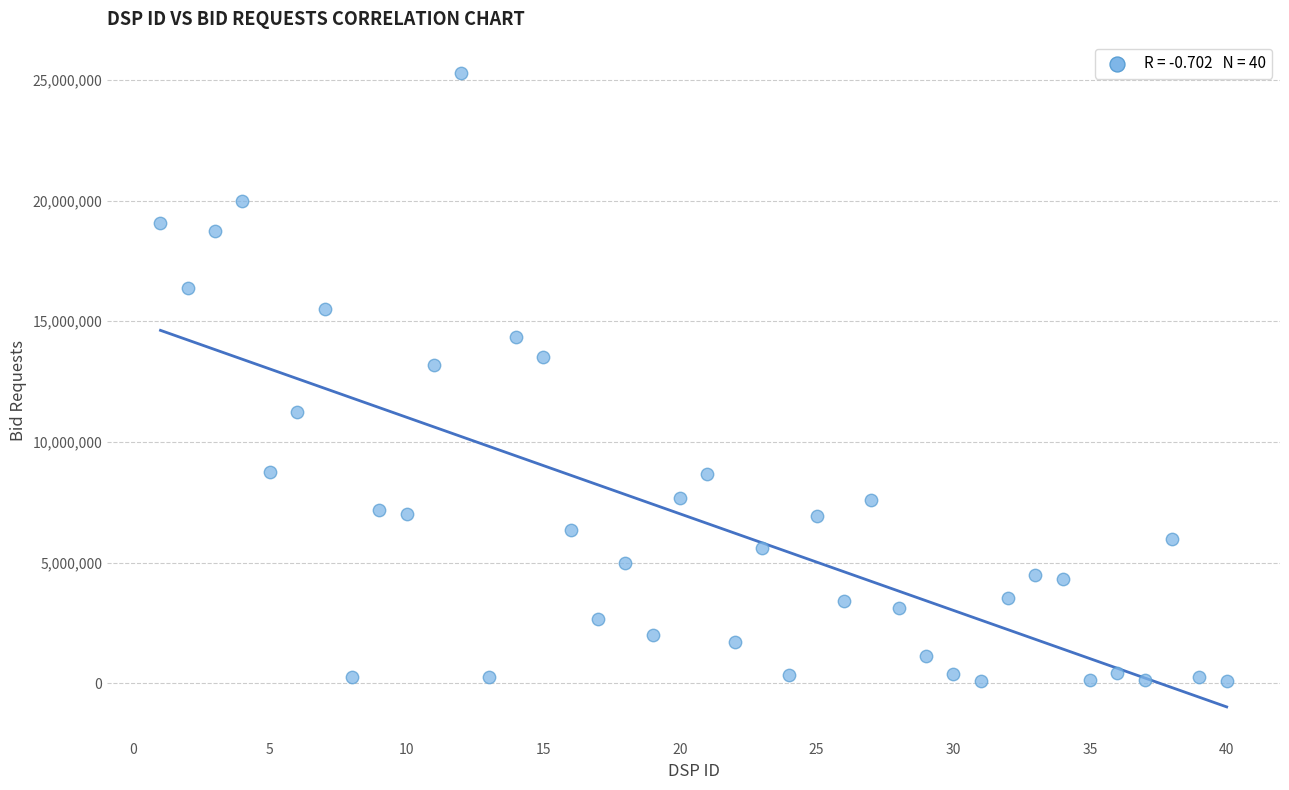

What Y value in the scatter plot is closest to 12685924?

13206827